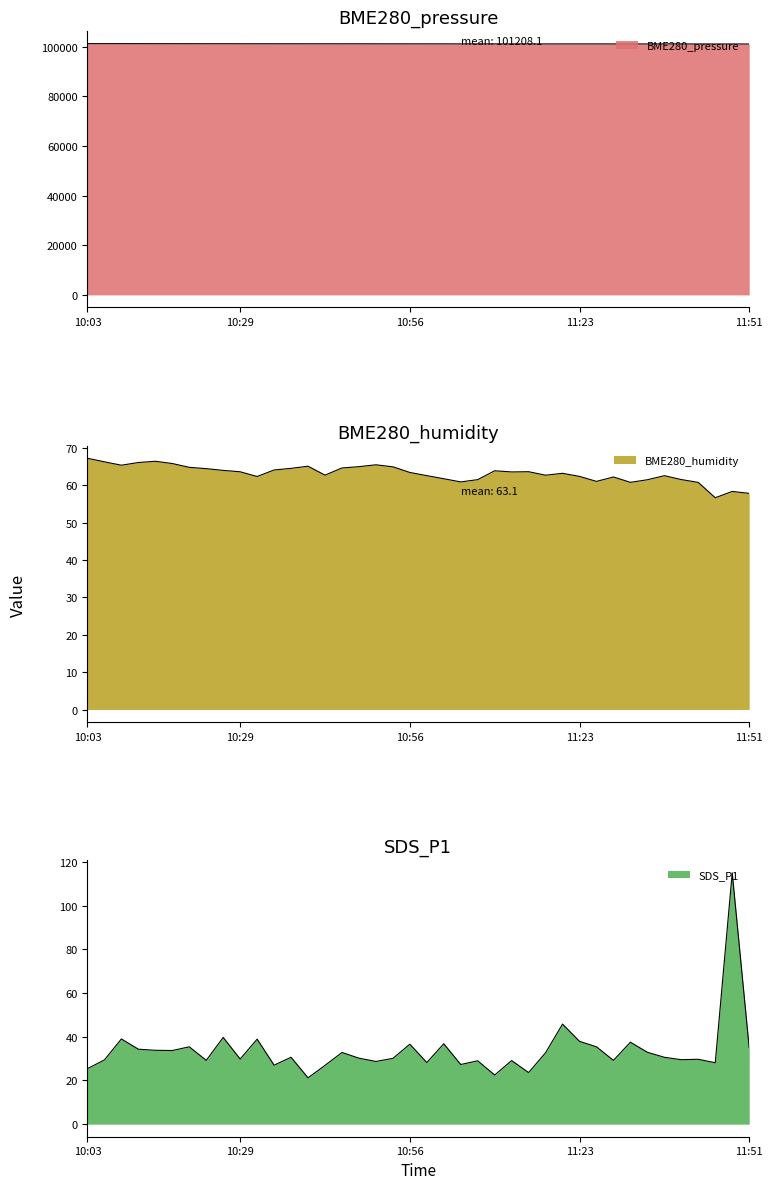

Reading left to right, extract all data points from this chart.

BME280_pressure: 101286.7	101286.1	101284.0	101275.4	101268.6	101266.0	101254.1	101250.3	101248.6	101241.9	101234.9	101228.8	101230.4	101224.8	101223.8	101220.1	101220.9	101213.9	101207.0	101201.0	101197.4	101195.2	101189.9	101189.5	101183.4	101181.1	101179.6	101172.6	101173.8	101177.3	101179.4	101171.1	101170.3	101166.5	101167.9	101162.3	101158.1	101149.9	101151.2	101140.6
BME280_humidity: 67.2	66.3	65.4	66.1	66.4	65.8	64.8	64.4	64.0	63.6	62.3	64.1	64.5	65.1	62.7	64.6	65.0	65.5	64.9	63.4	62.6	61.7	60.9	61.5	63.9	63.6	63.6	62.7	63.2	62.4	61.0	62.2	60.8	61.5	62.6	61.5	60.8	56.7	58.3	57.8
SDS_P1: 25.4	29.4	39.0	34.3	33.8	33.7	35.4	29.2	39.7	29.8	38.9	27.0	30.6	21.2	26.9	32.8	30.2	28.7	30.1	36.6	28.2	36.8	27.3	29.0	22.5	29.1	23.6	32.7	45.8	37.9	35.4	29.2	37.5	32.9	30.6	29.5	29.7	28.1	115.0	35.1